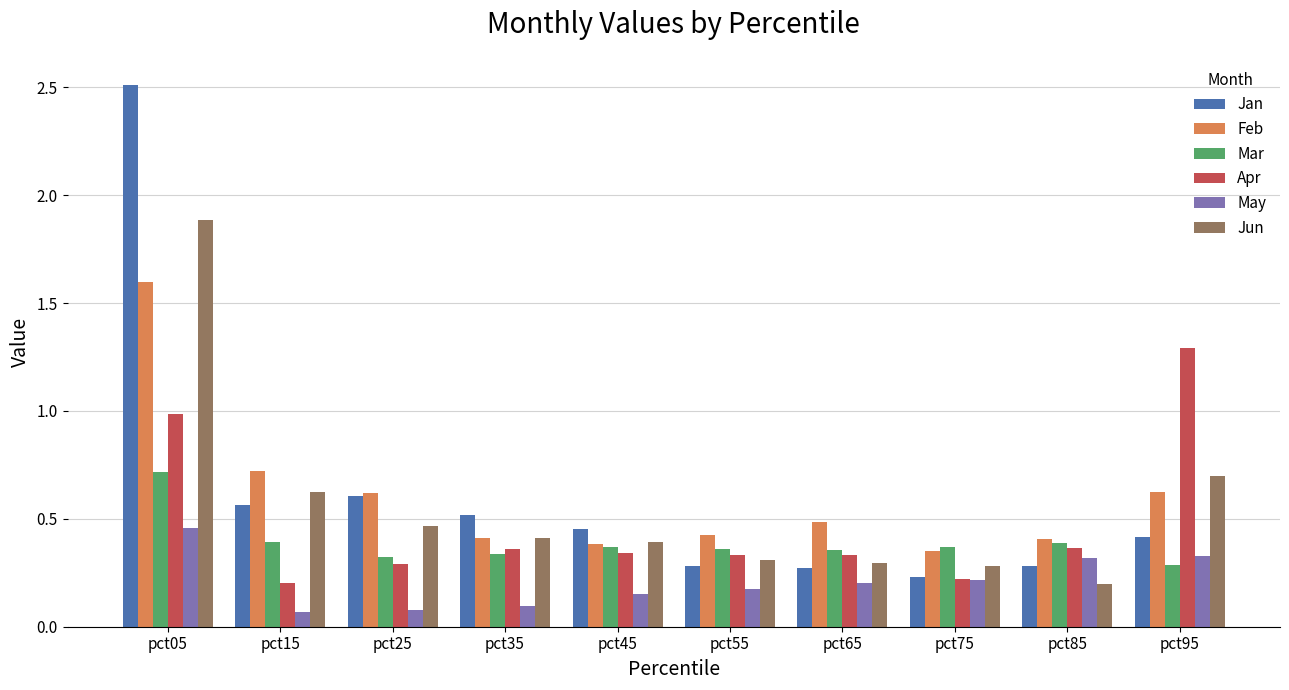

What are all the series names shown in the legend?

Jan, Feb, Mar, Apr, May, Jun